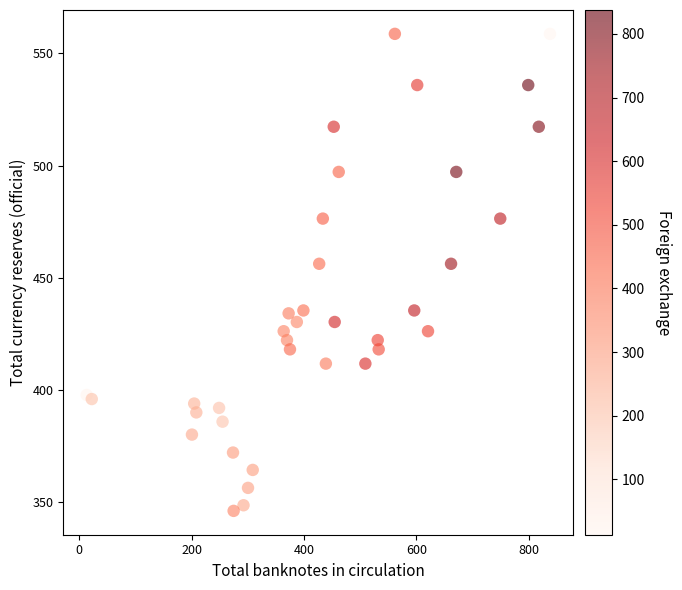

What is the range of Y values (max minus min)?

212.8